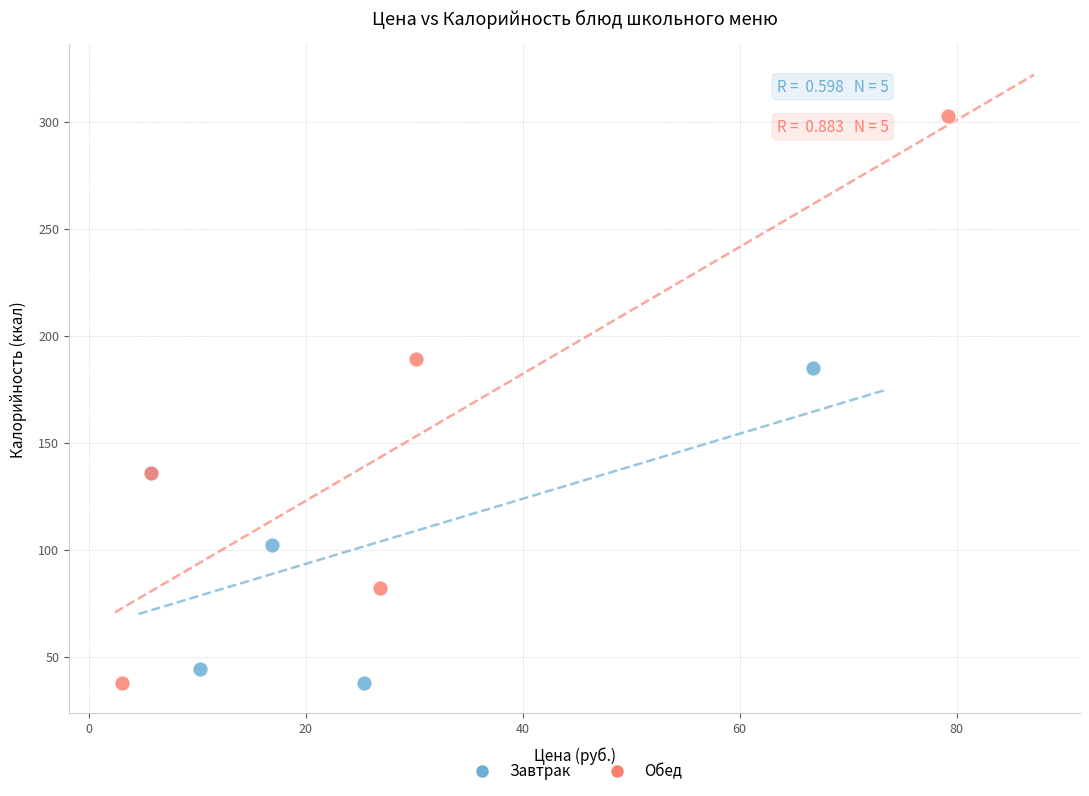

Which series contains the highest Y value?

Обед